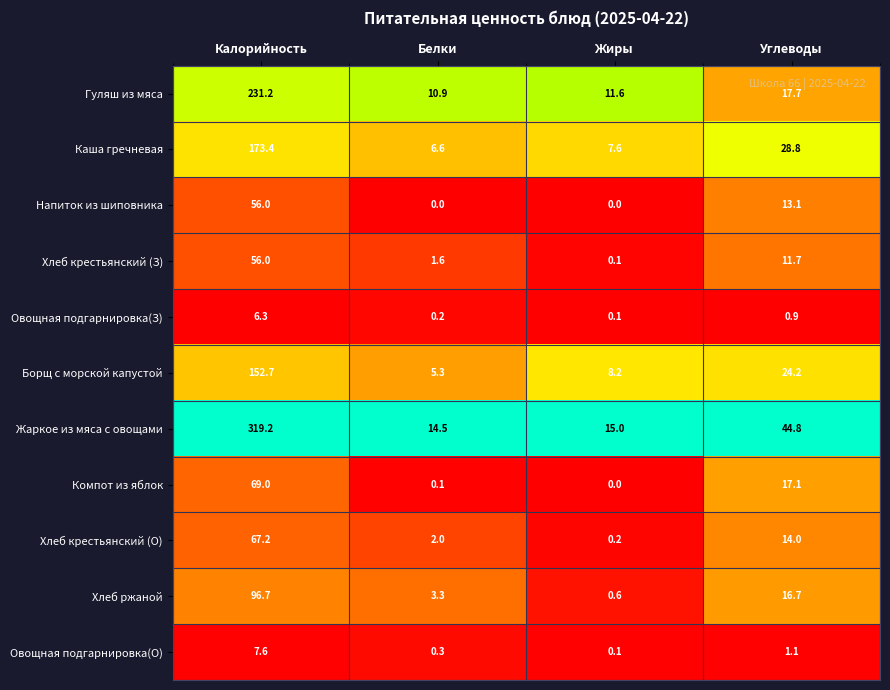

Which series has the largest total across all categories?

Жаркое из мяса с овощами